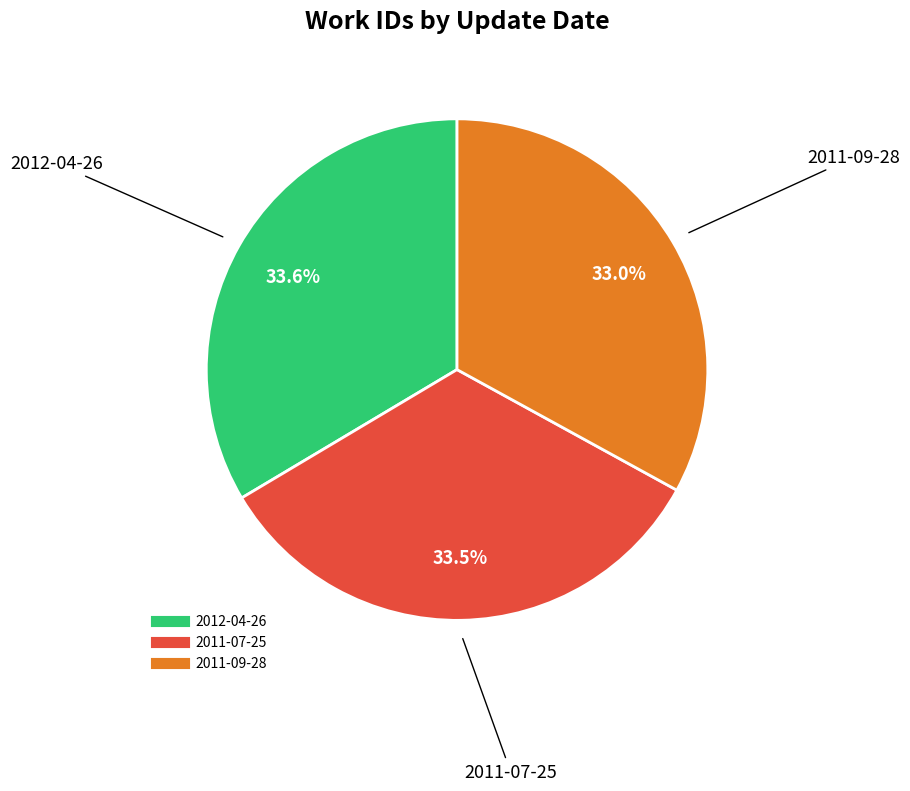

Is the sum of 2011-07-25 and 2012-04-26 greater than half?

Yes